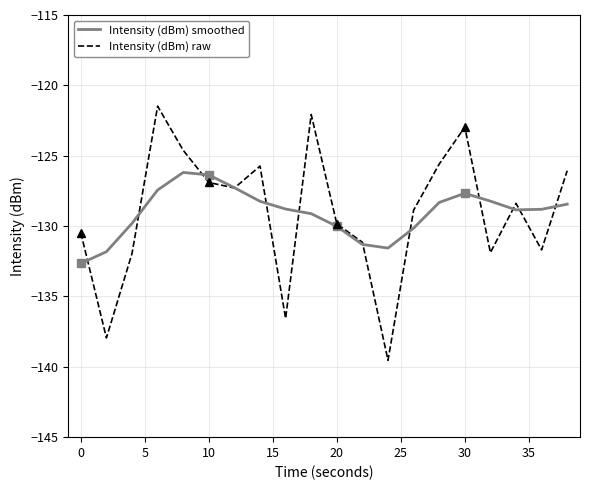

Reading right to left, what are all the values shown in this chart?

Intensity (dBm) smoothed: -128.4	-128.8	-128.8	-128.2	-127.7	-128.3	-130.1	-131.6	-131.3	-130.0	-129.1	-128.8	-128.2	-127.3	-126.4	-126.2	-127.4	-129.8	-131.8	-132.7
Intensity (dBm) raw: -126.1	-131.7	-128.4	-131.9	-123.0	-125.6	-128.9	-139.5	-131.2	-129.8	-122.1	-136.6	-125.7	-127.3	-126.9	-124.6	-121.5	-131.9	-137.9	-130.5